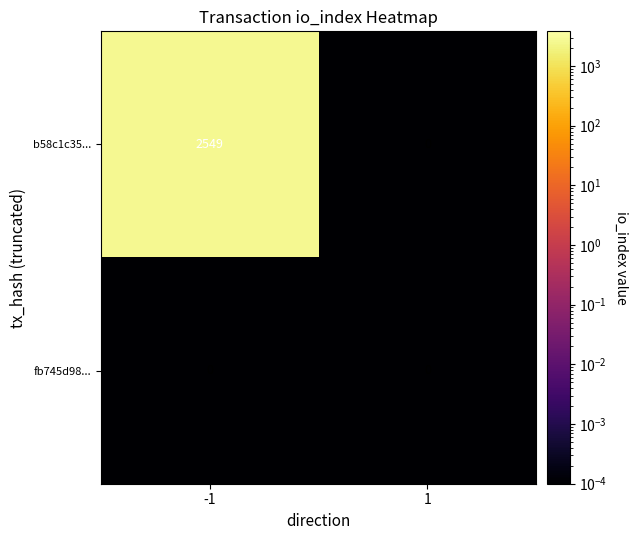

What is the greatest value displayed?

2549